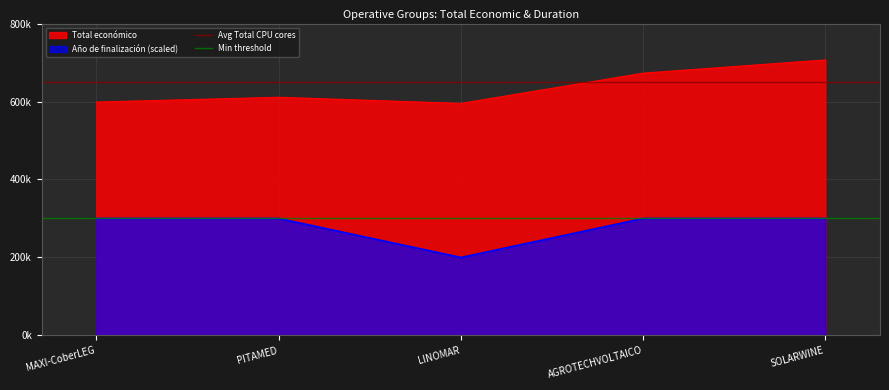

The value of Avg Total CPU cores at MAXI-CoberLEG is 1070746. True or false?

False